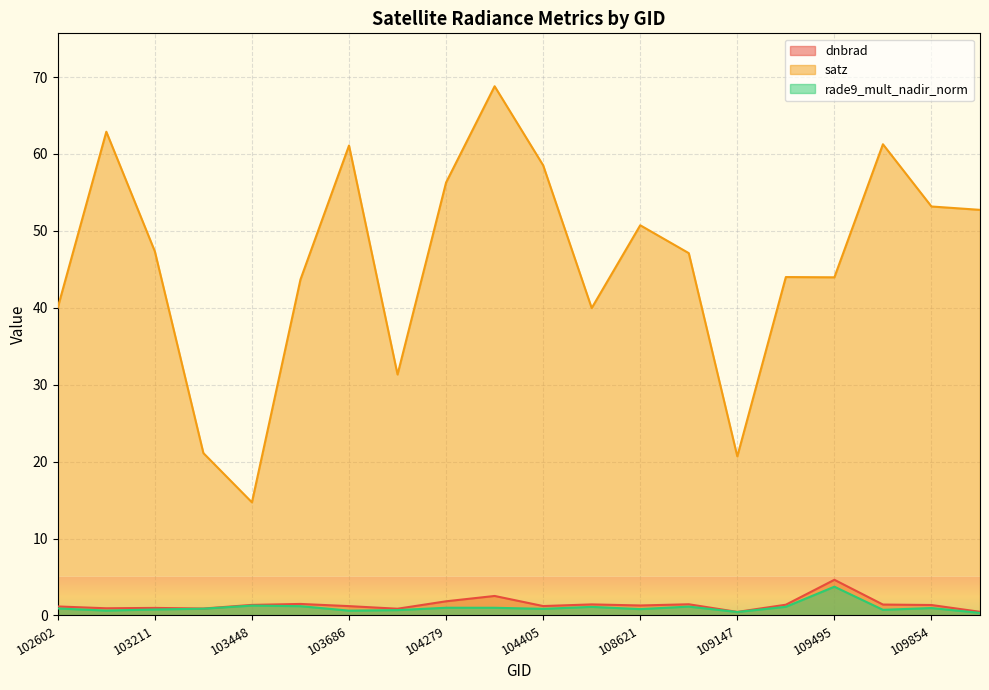

True or false: dnbrad and satz intersect in this chart.

False